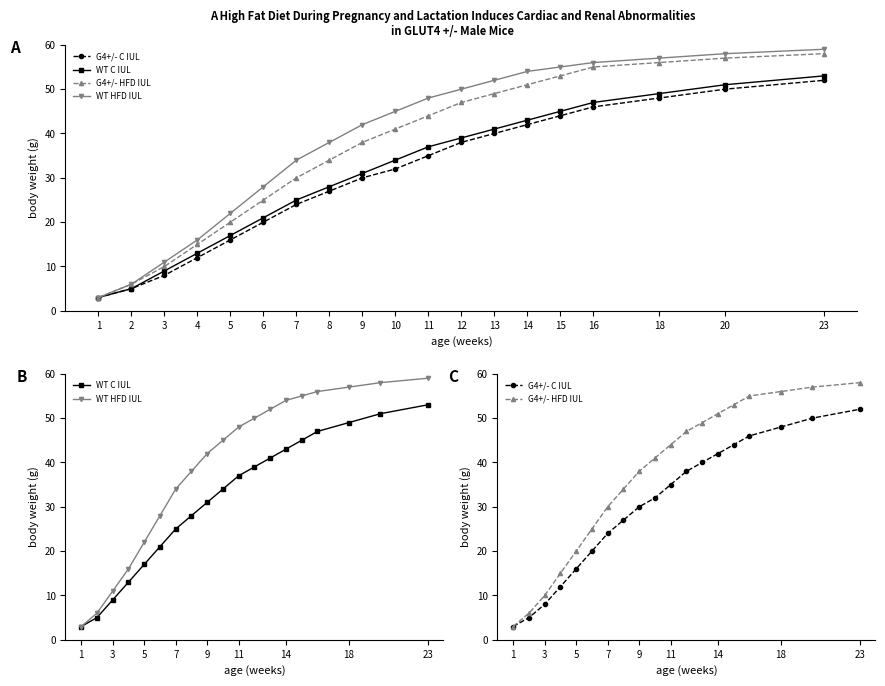

The value of WT C IUL at 10 is 34. True or false?

True